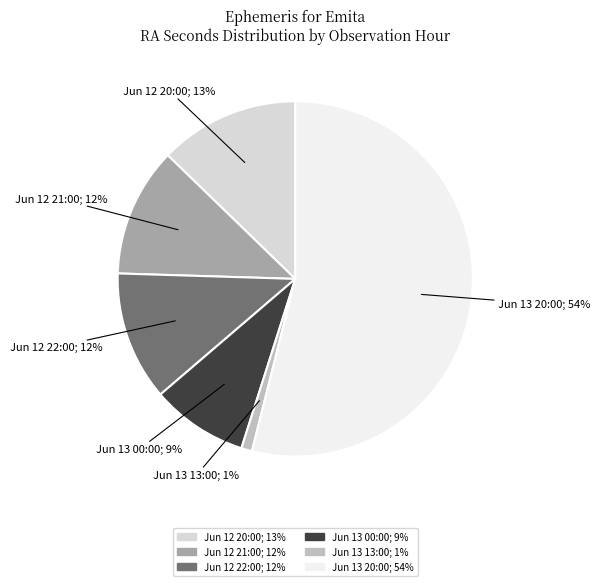

To the nearest percent, what is the average slice percentage?

17%